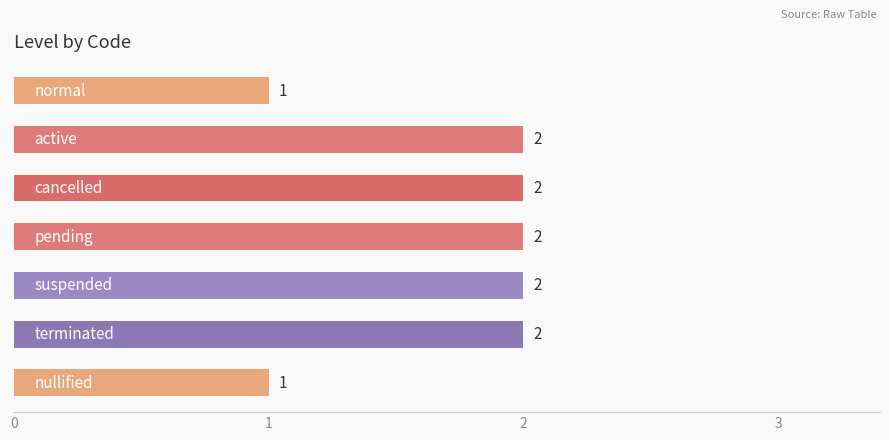

How many values are between 1 and 2?

7